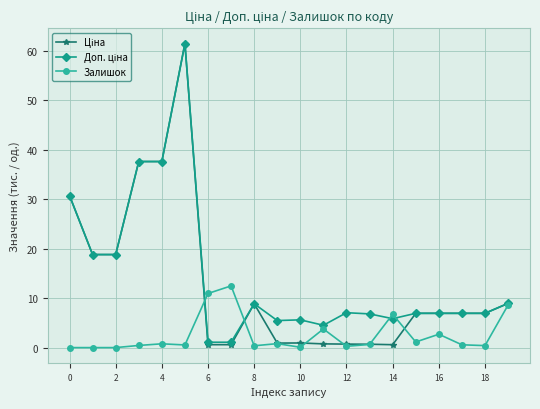

What is the maximum value for Залишок?

12.5